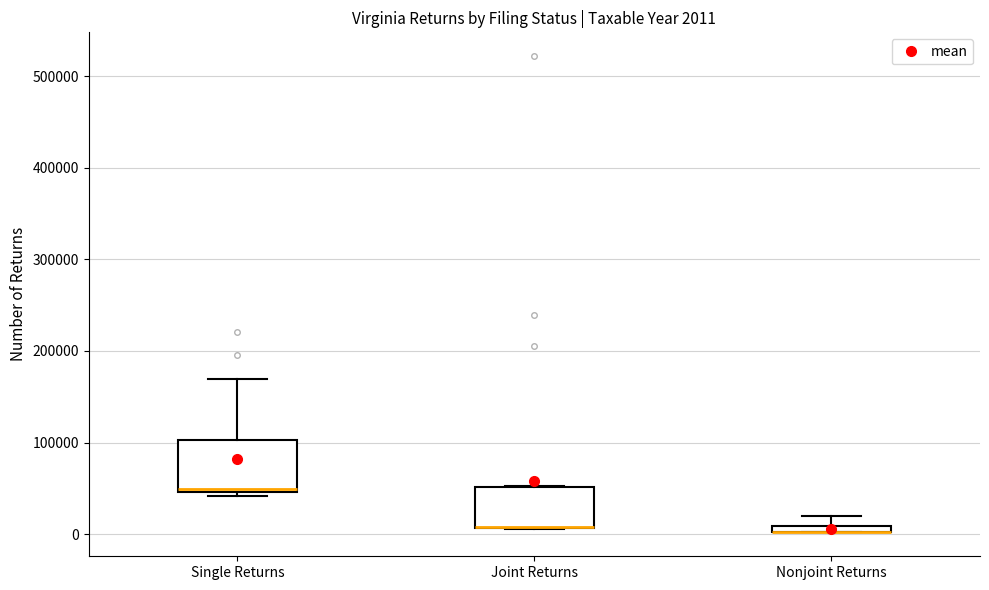

Comparing the boxes themselves (not the whiskers), which one is the tallest?

Single Returns